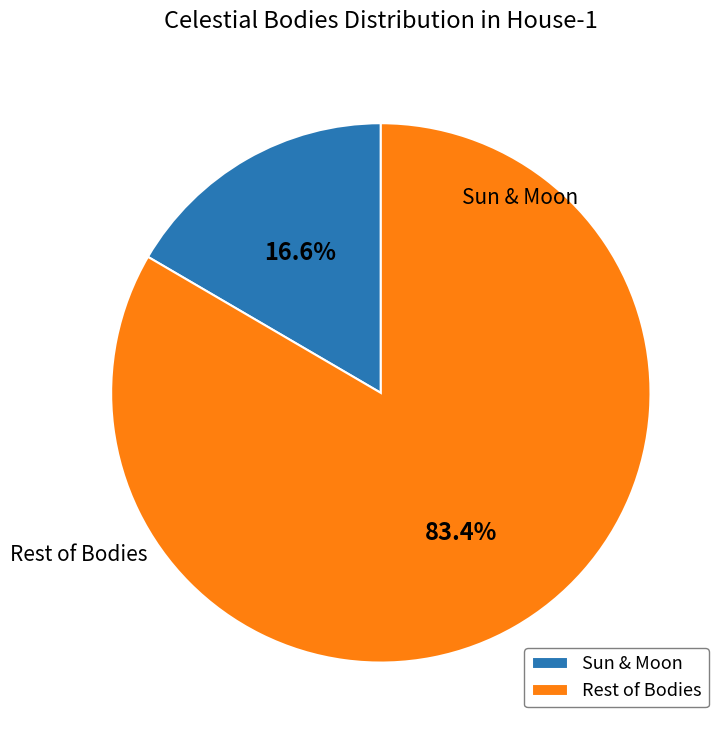

Which has a higher value, Sun & Moon or Rest of Bodies?

Rest of Bodies